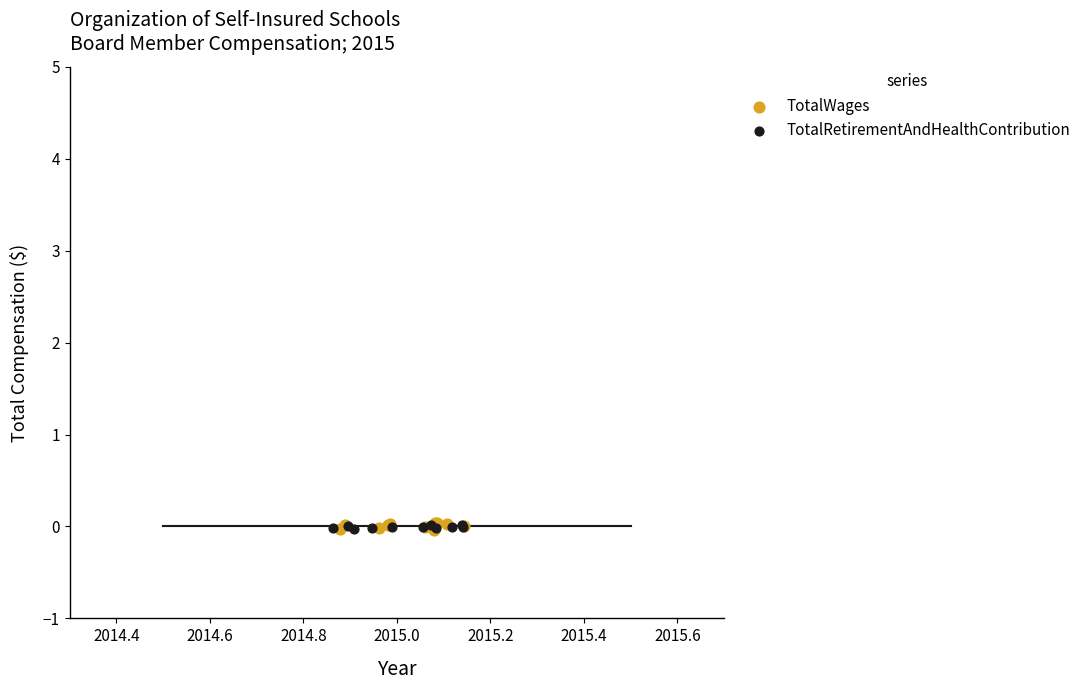

Which series has the widest spread of Y values?

TotalWages